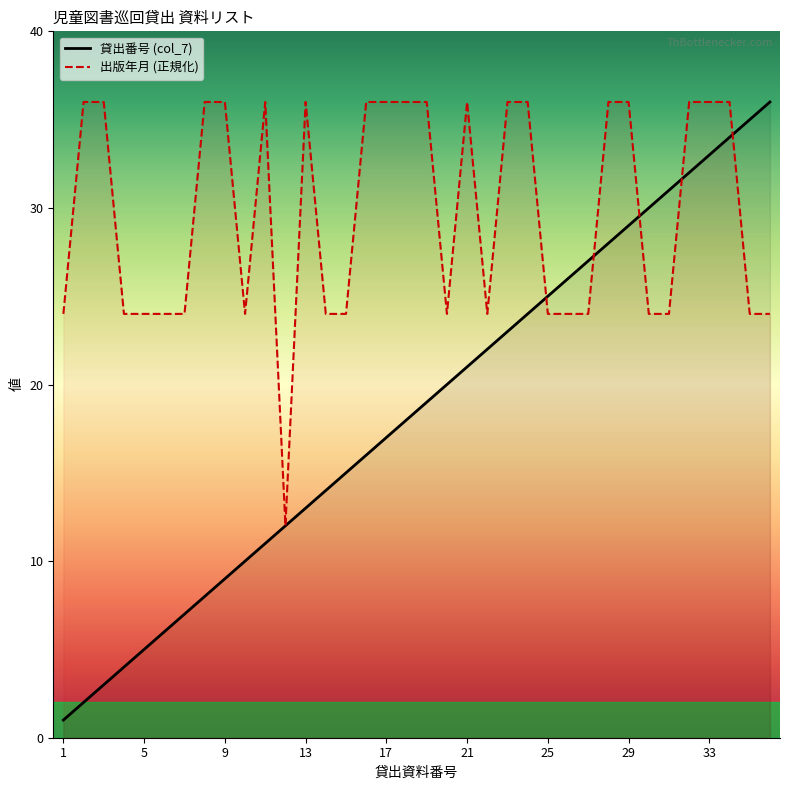

What is the maximum value shown in the chart?

36